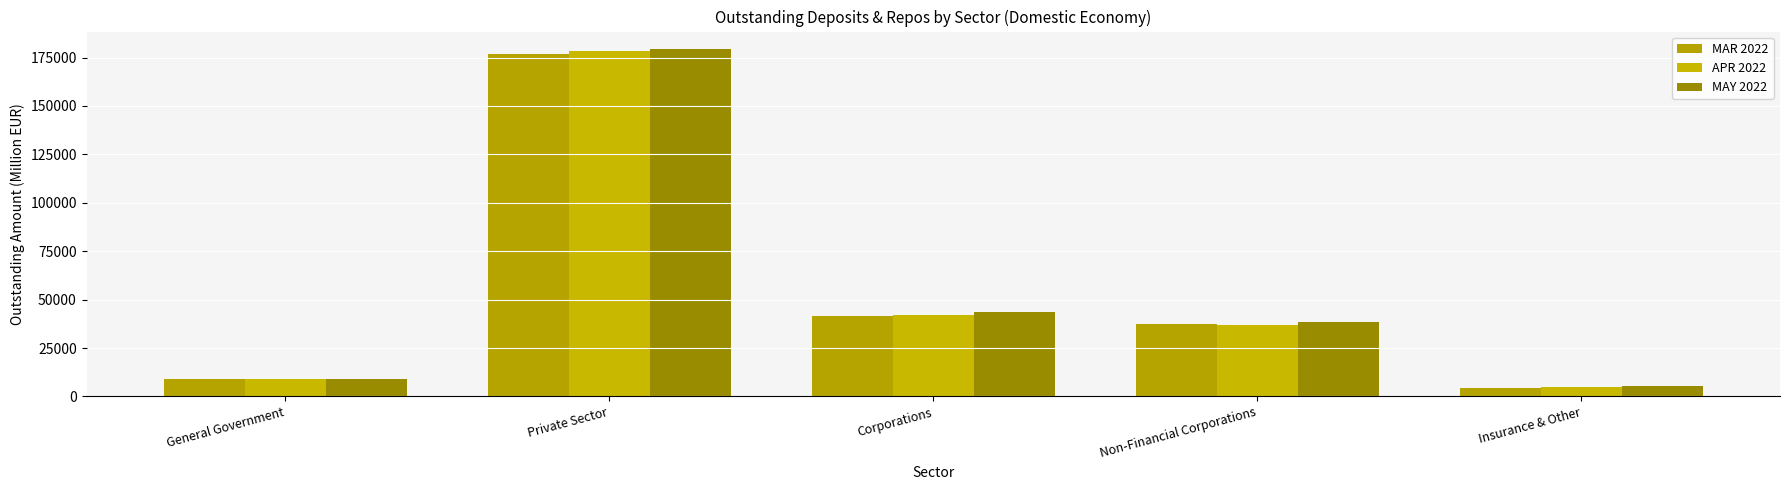

Which series has the largest total across all categories?

MAY 2022